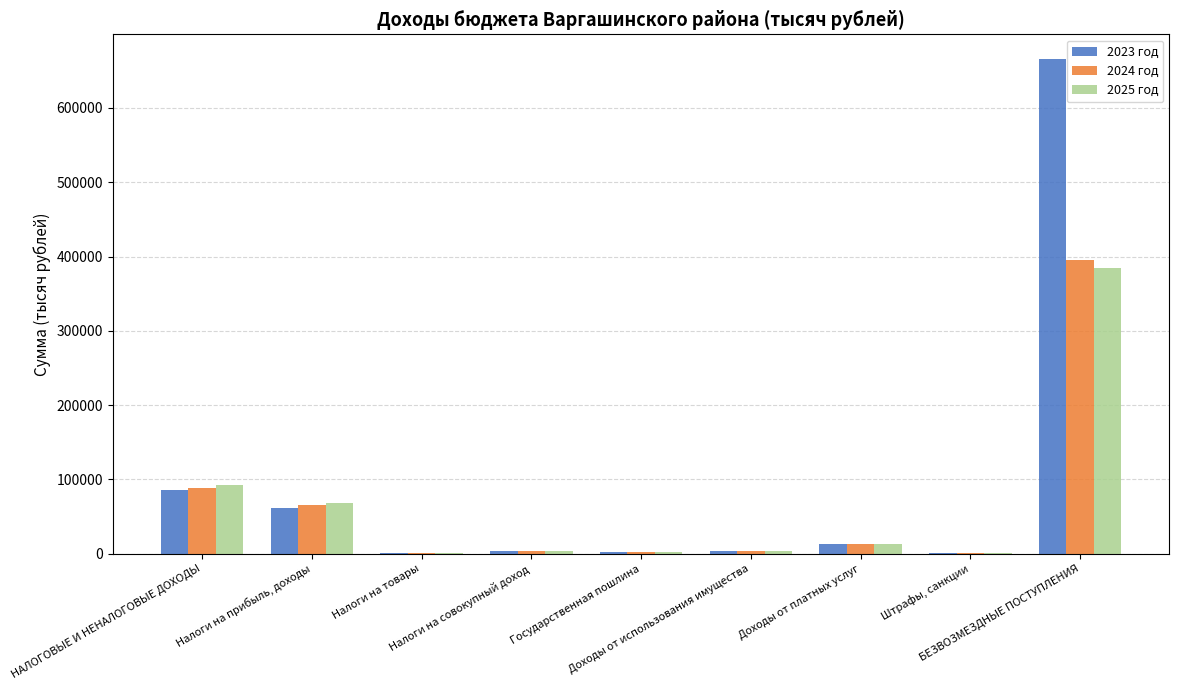

Which category has the lowest value across all series?

Налоги на товары